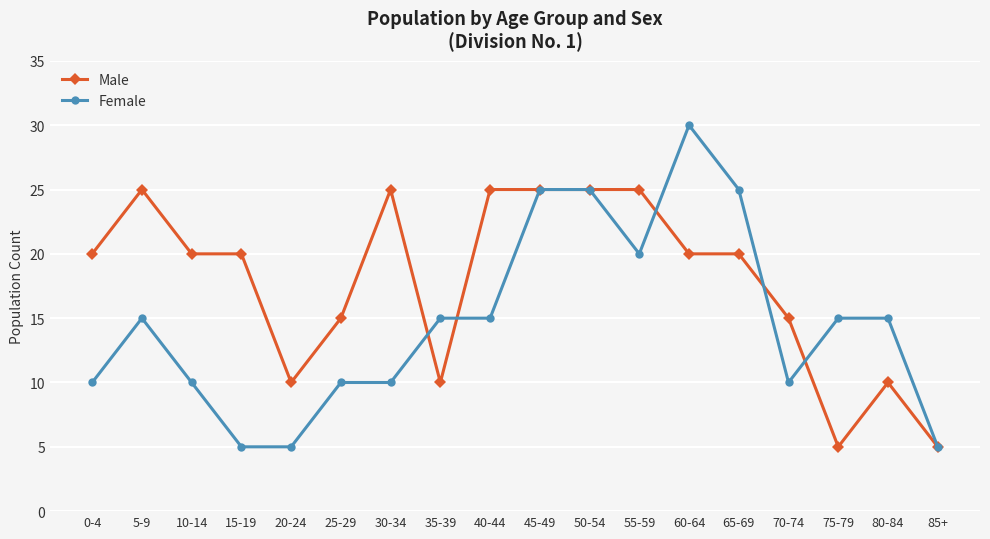

What is the average value of the Female series?

15